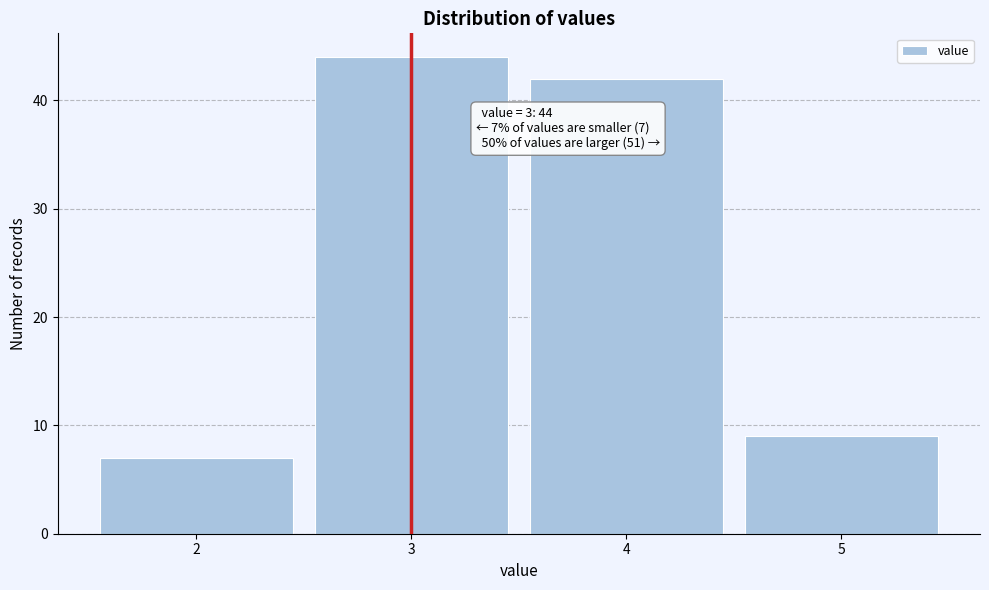

Over which range of the x-axis is the bar tallest?

2.5 to 3.5